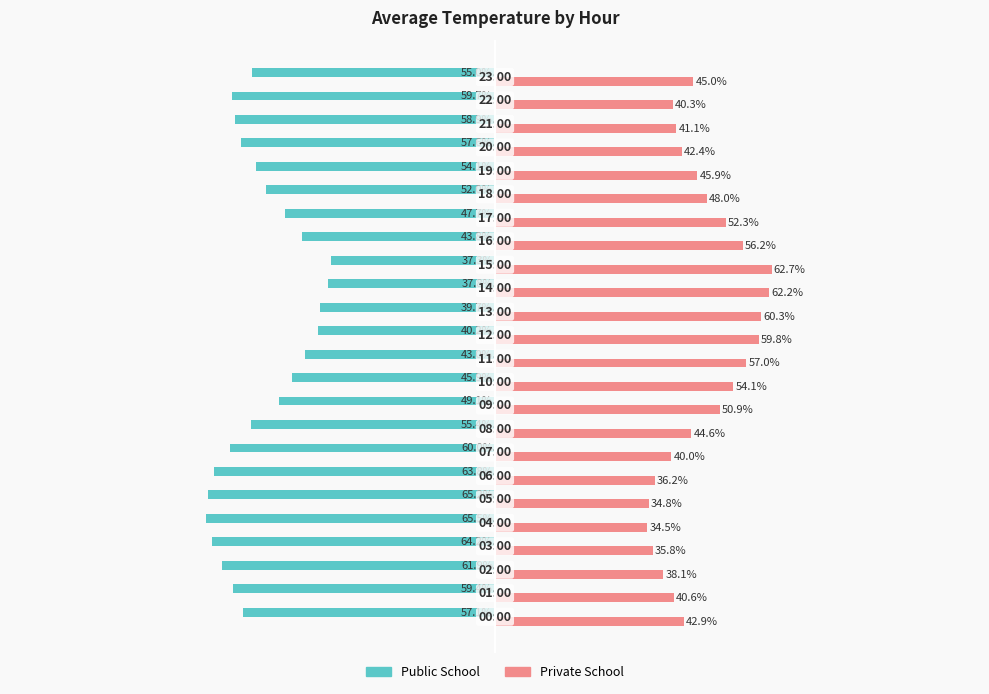

Rank the series by their average value, from highest to lowest.

Private School, Public School